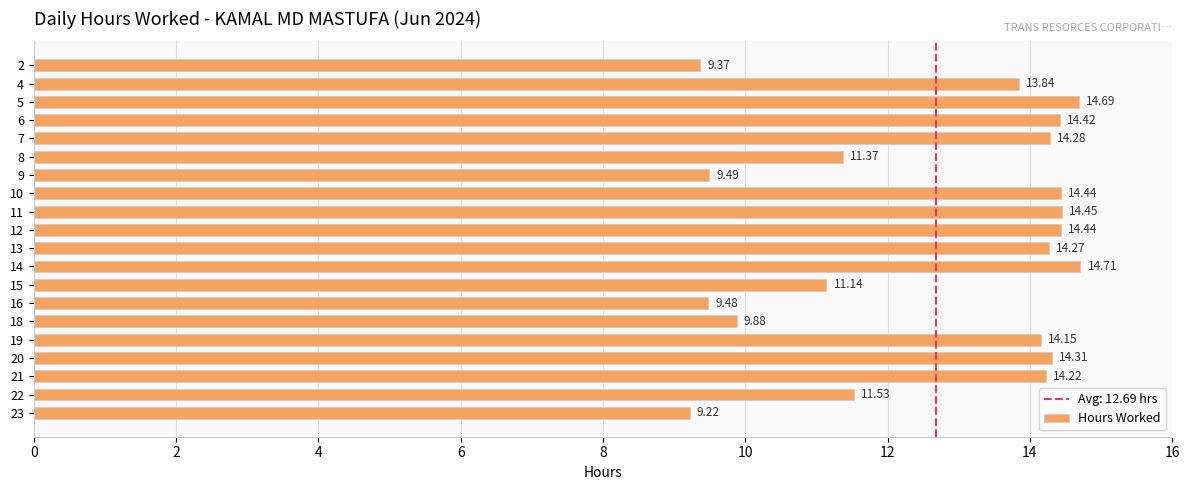

How many values are below 14?

9